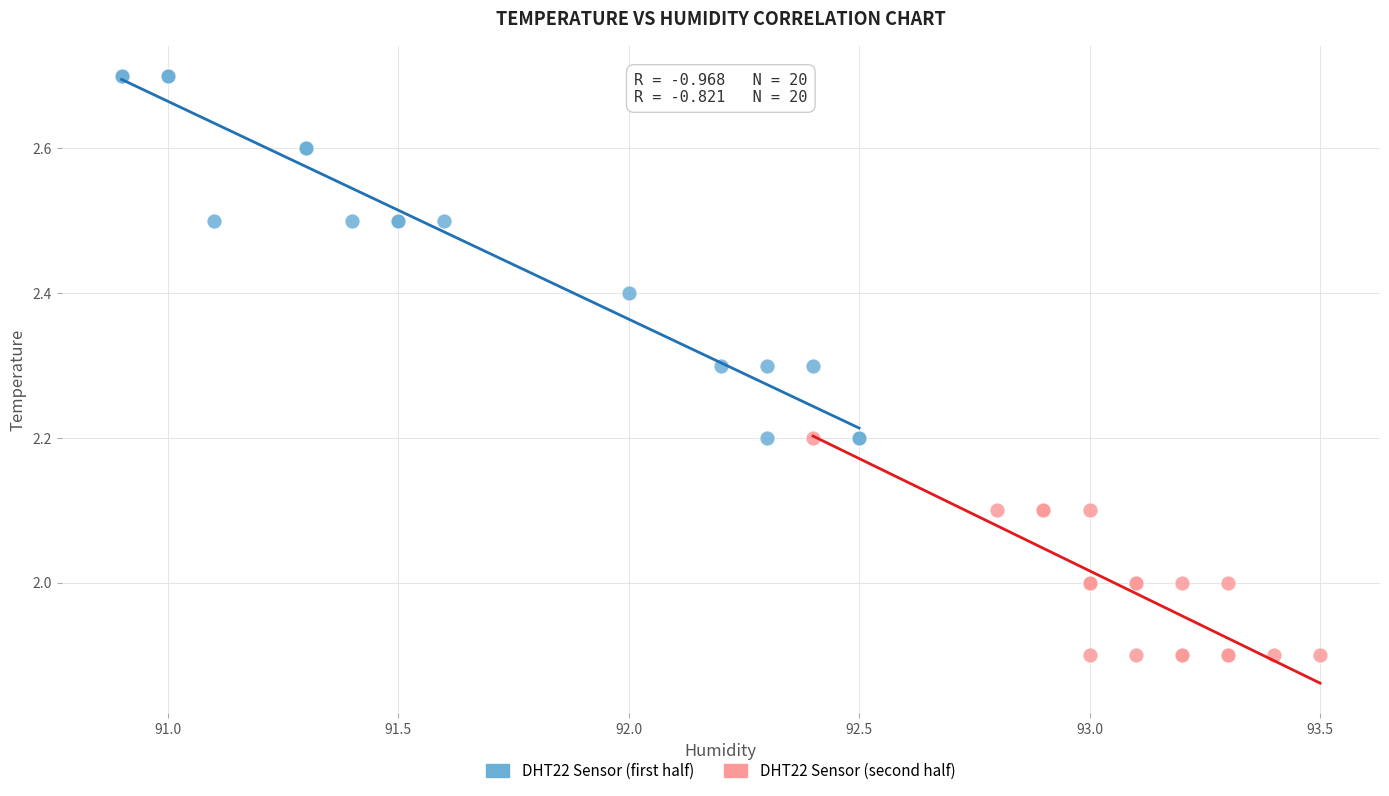

Which series reaches the maximum Y coordinate?

DHT22 Sensor (first half)